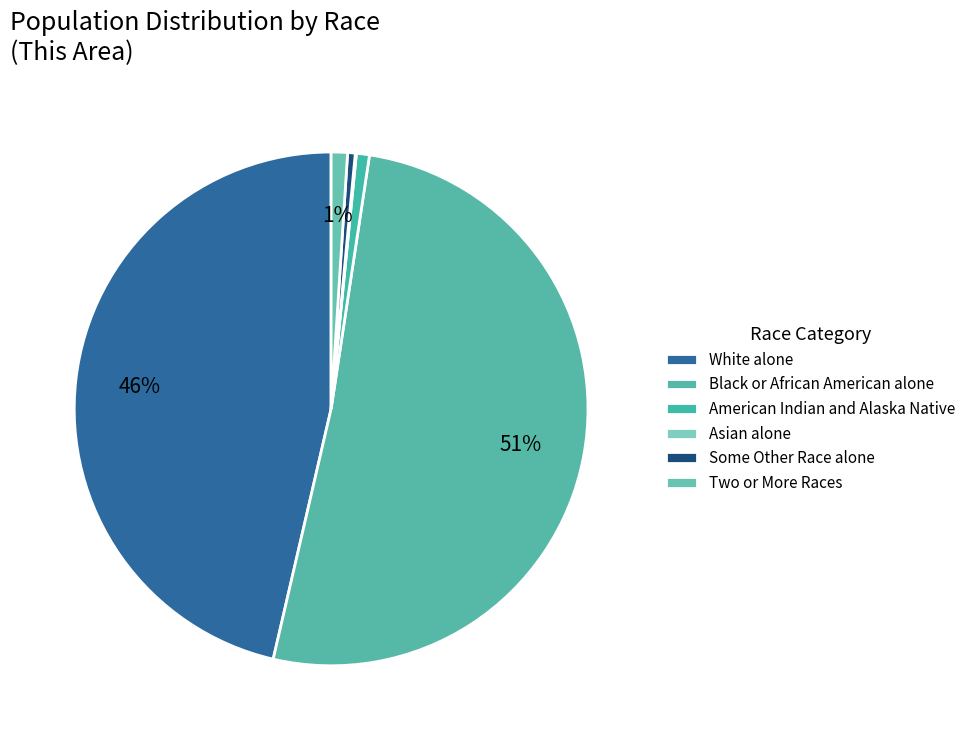

Count the number of slices in the pie.

6